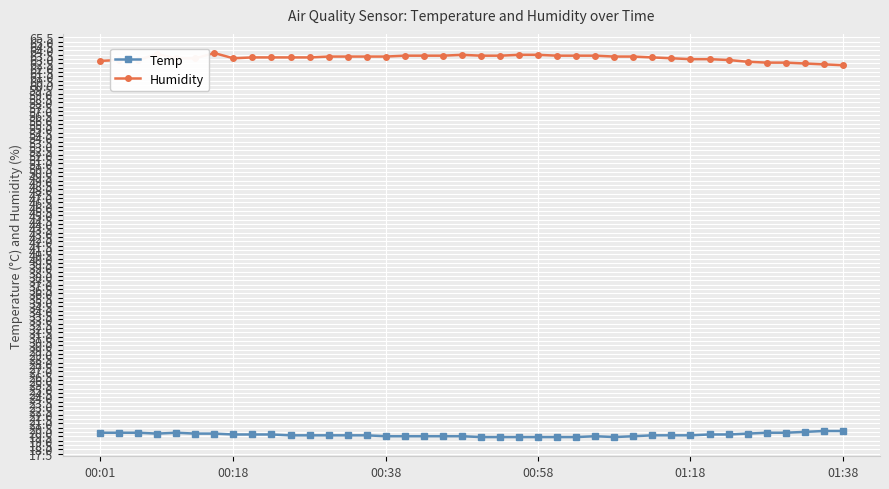

Rank the series by their average value, from lowest to highest.

Temp, Humidity